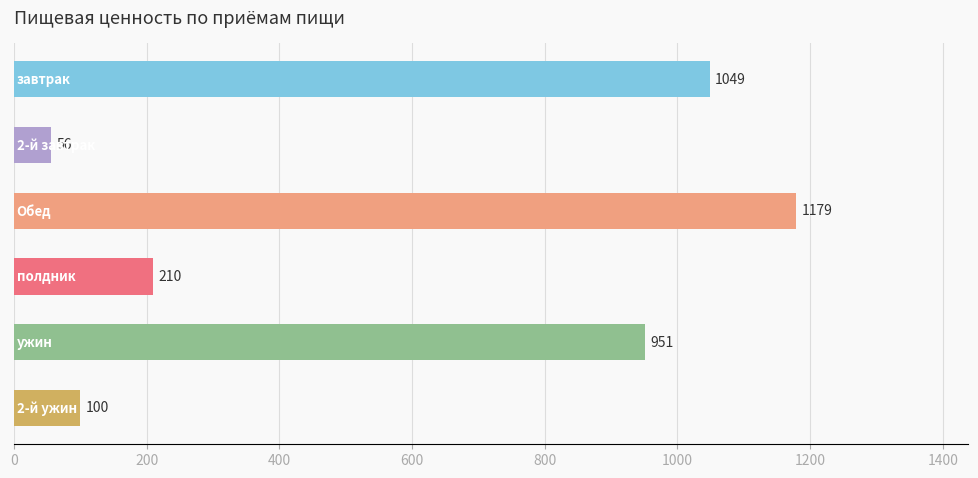

What is the value of the 3rd bar from the top?

1179.2